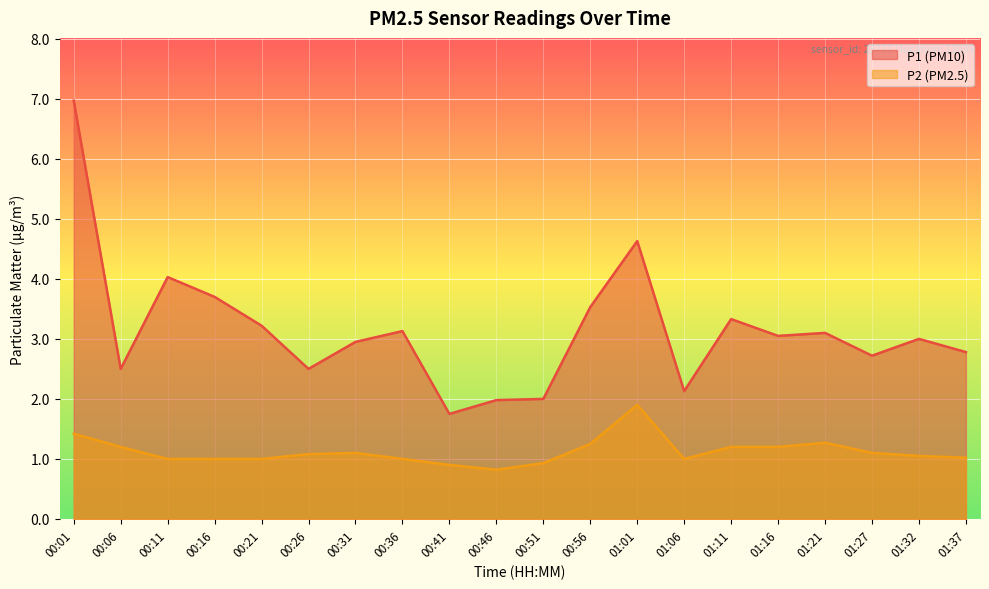

What position from the right is 01:01?

8